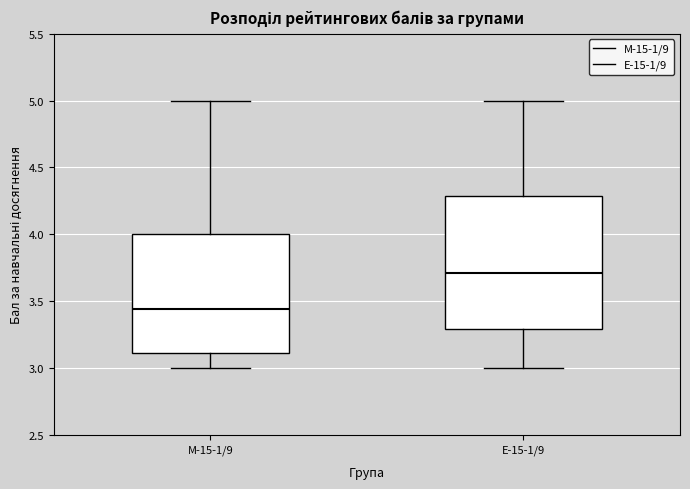

Which box is the tallest, from its lower edge to its upper edge?

Е-15-1/9